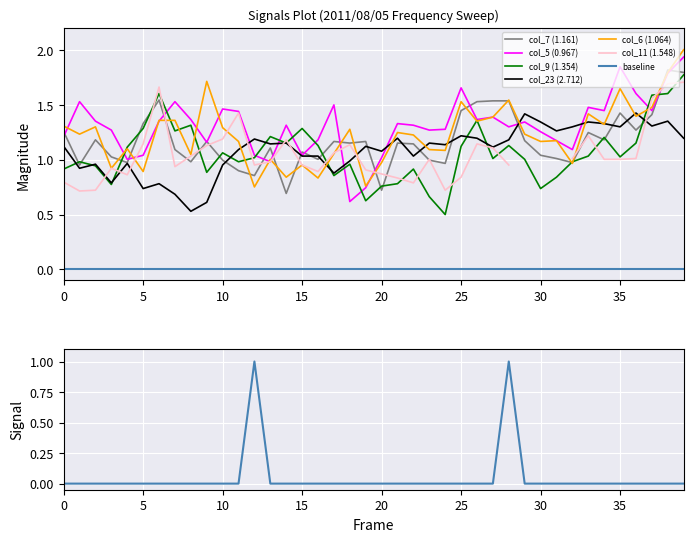

True or false: col_9 (1.354) has a value of 1.2 at 30.

False